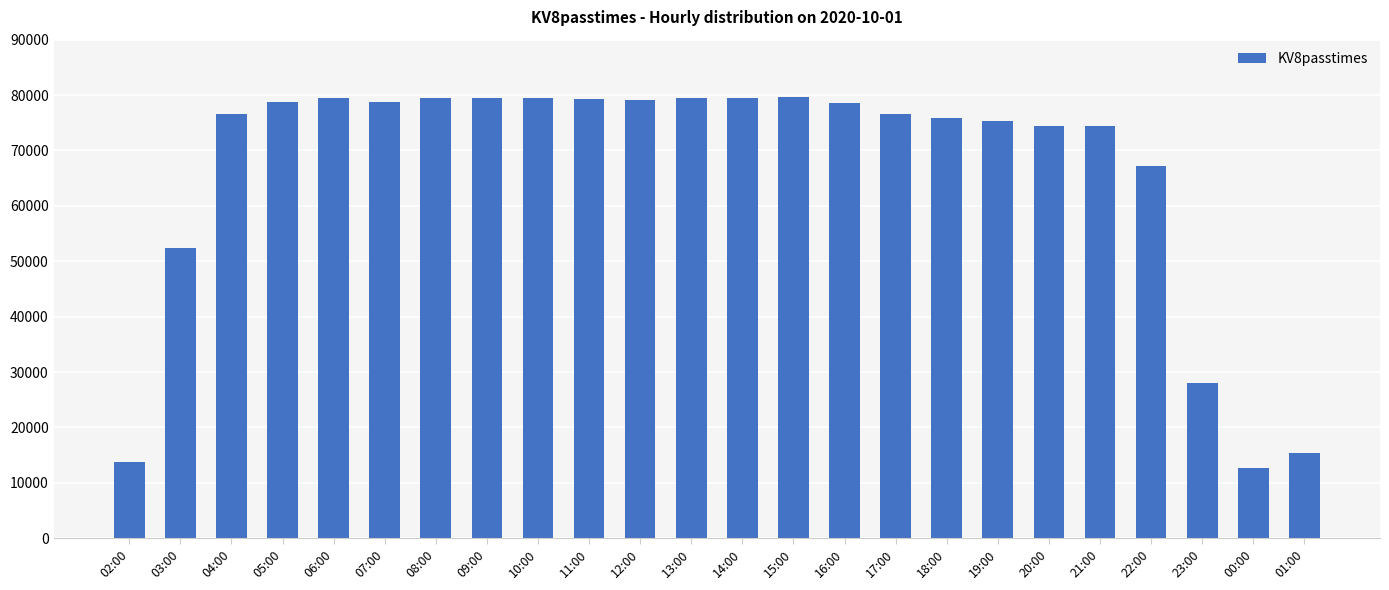

Which category has the lowest value across all series?

00:00